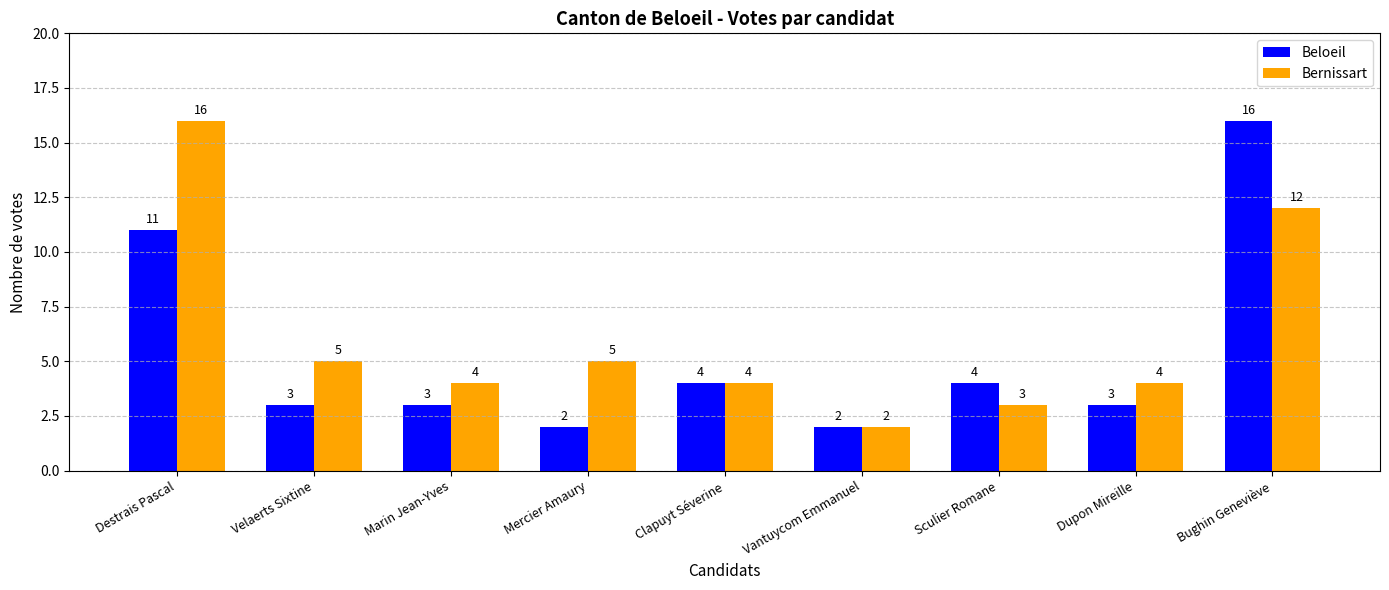

What is the difference between the second highest and minimum values in the Beloeil series?

9